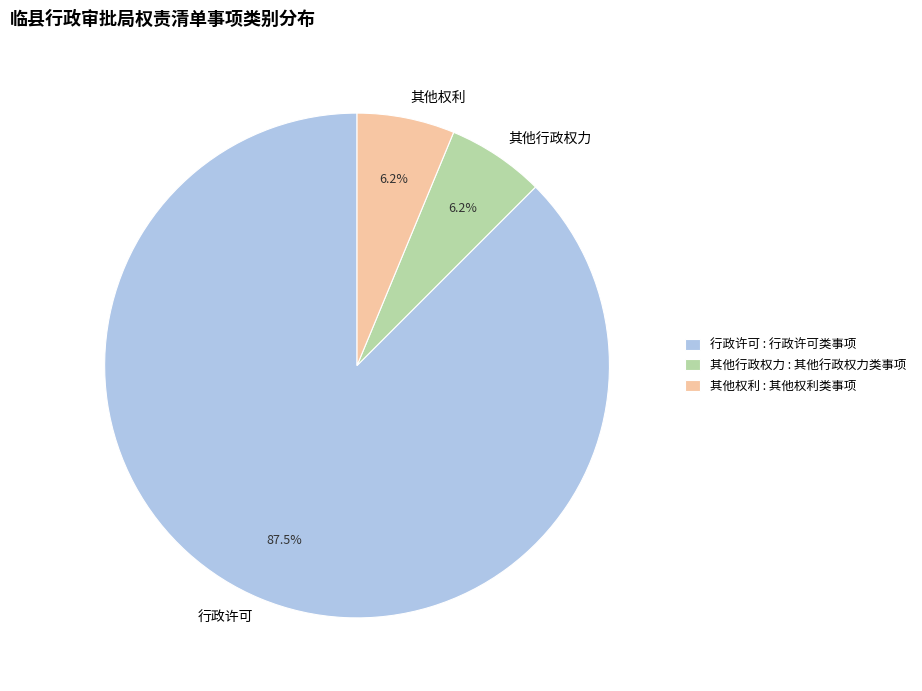

How many slices are in this pie chart?

3